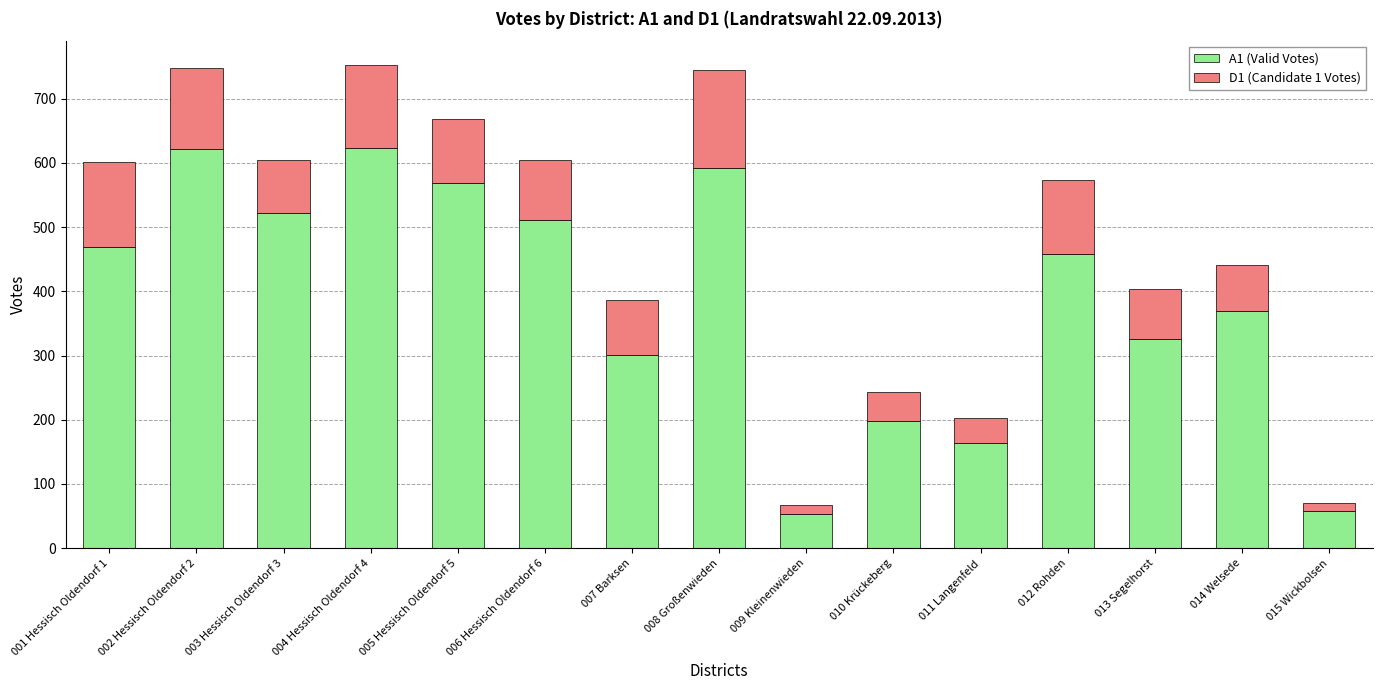

Count the number of data series in this chart.

2